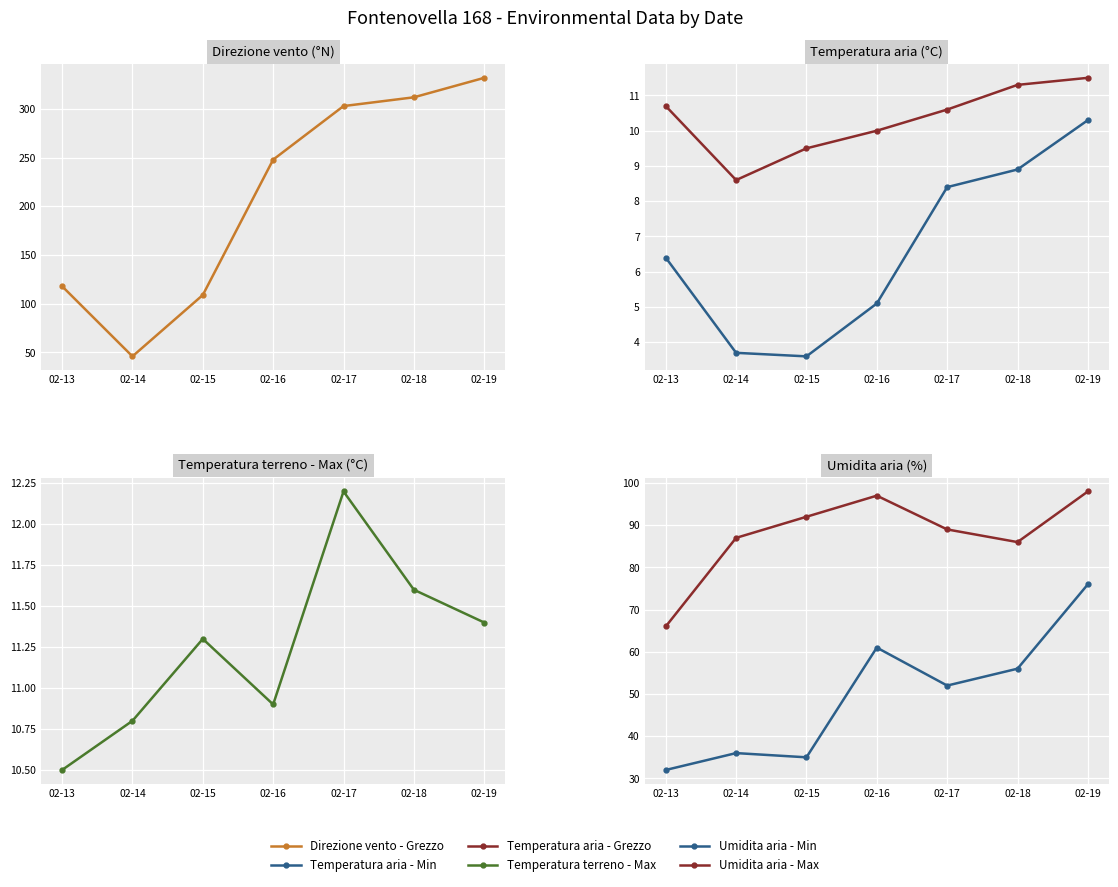

Which series has the largest total across all categories?

Direzione vento - Grezzo